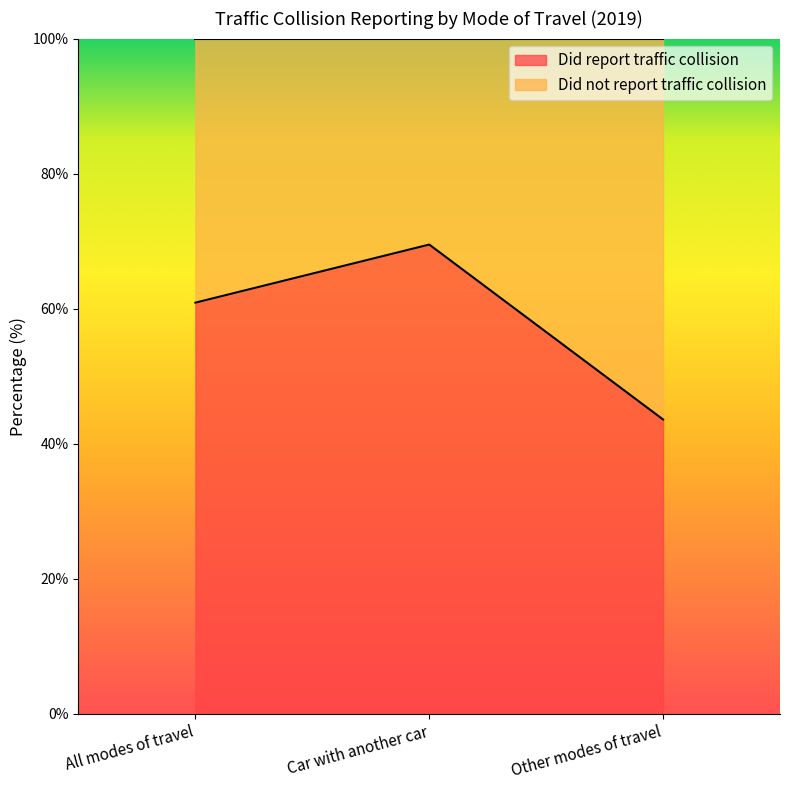

Reading right to left, extract all data points from this chart.

43.6	69.5	60.9